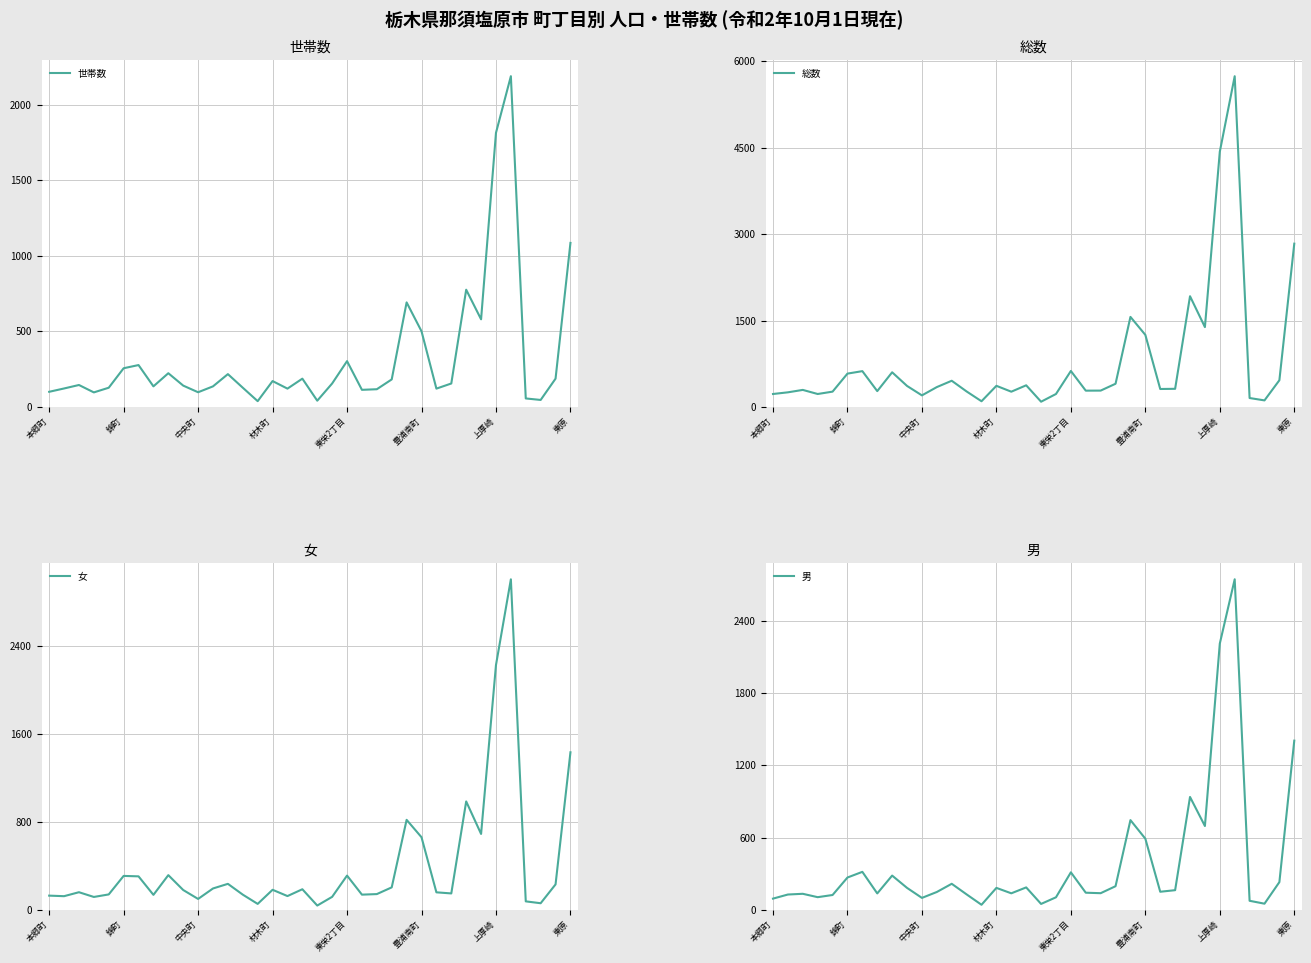

Is this an area chart (filled region under the line)?

No